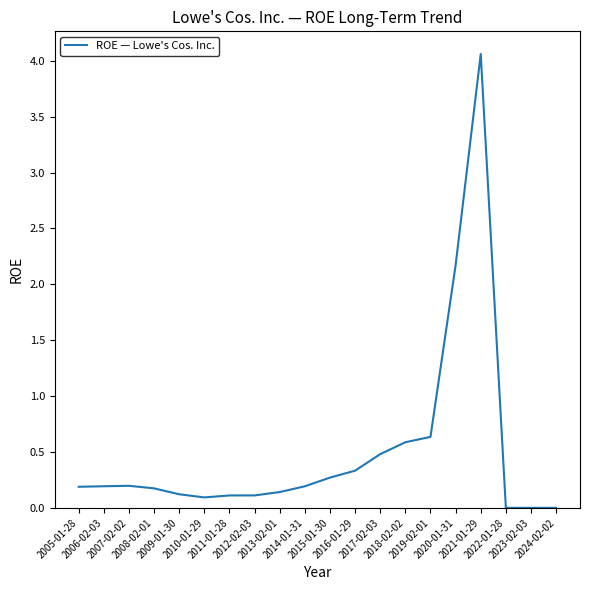

Reading left to right, list all the values displayed in this chart.

0.2	0.2	0.2	0.2	0.1	0.1	0.1	0.1	0.1	0.2	0.3	0.3	0.5	0.6	0.6	2.2	4.1	0.0	0.0	0.0